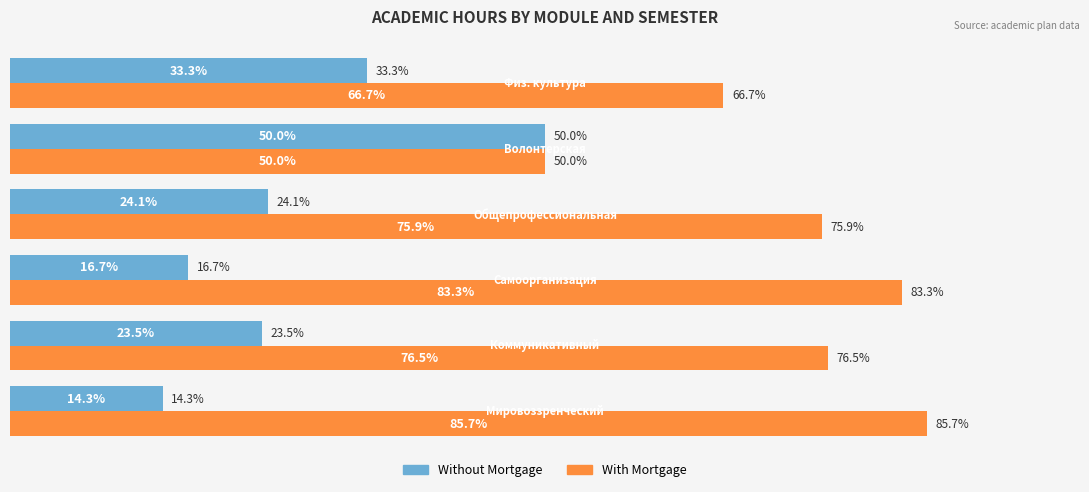

Rank the series by their maximum value, from lowest to highest.

Without Mortgage, With Mortgage